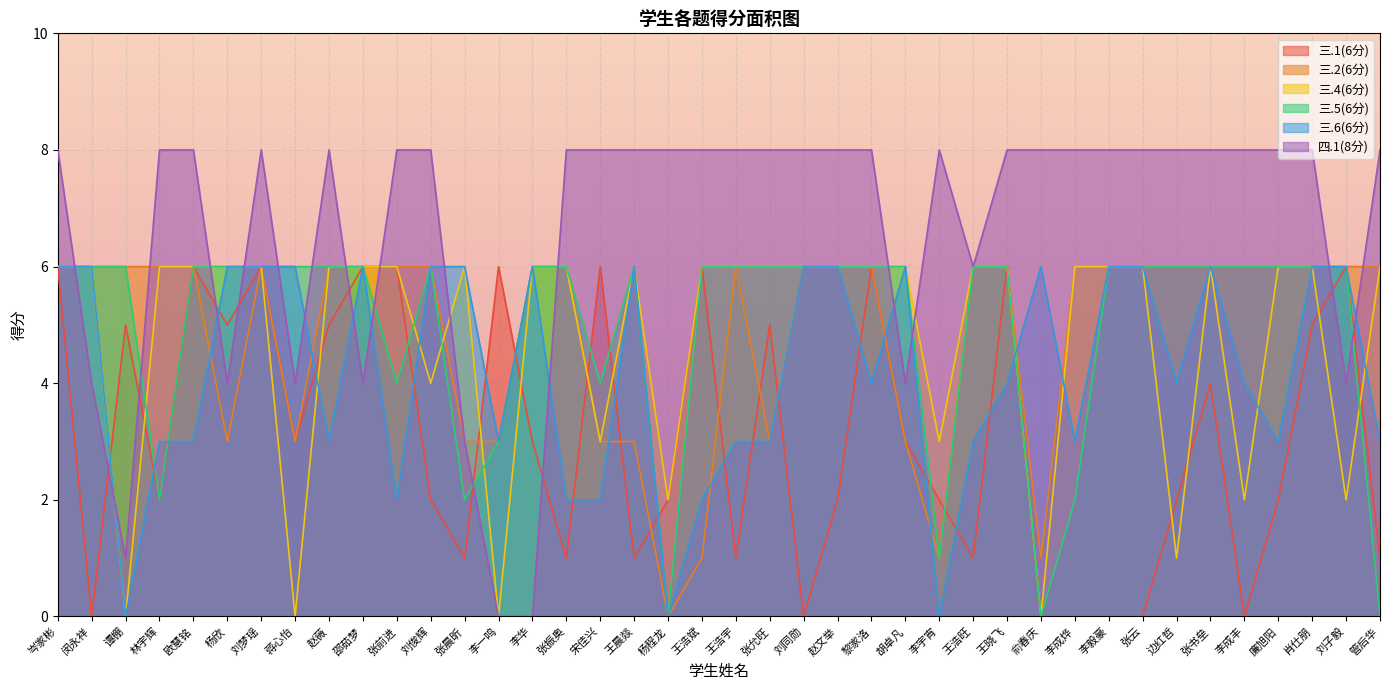

The 三.2(6分) series shows 9 at 刘梦瑶. True or false?

False